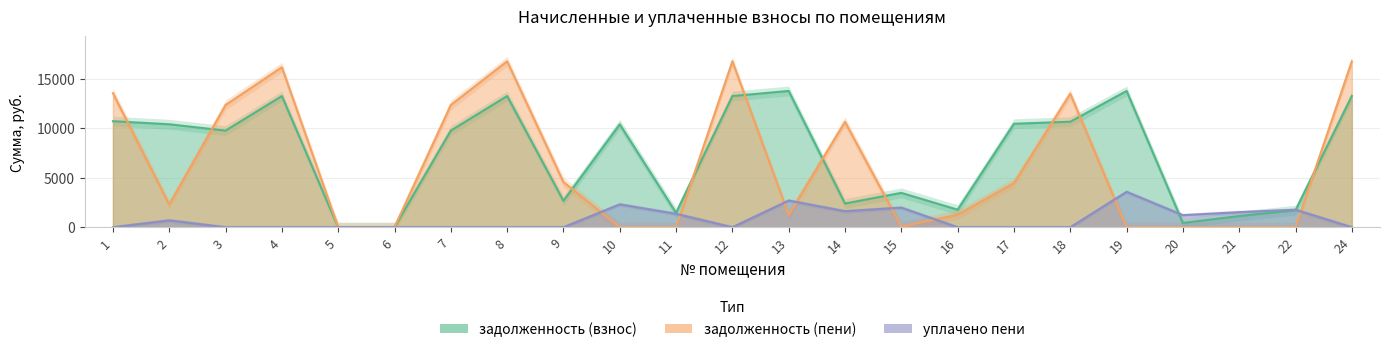

Does the chart display data point markers on the line(s)?

No